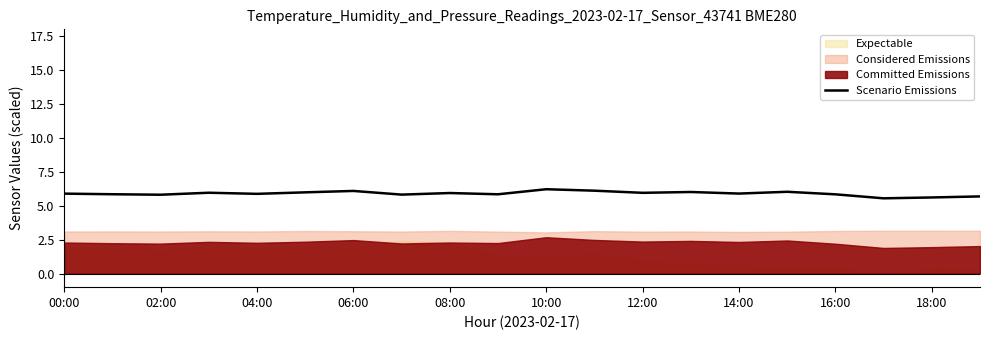

True or false: Scenario Emissions has a value of 9.4 at 18:00.

False